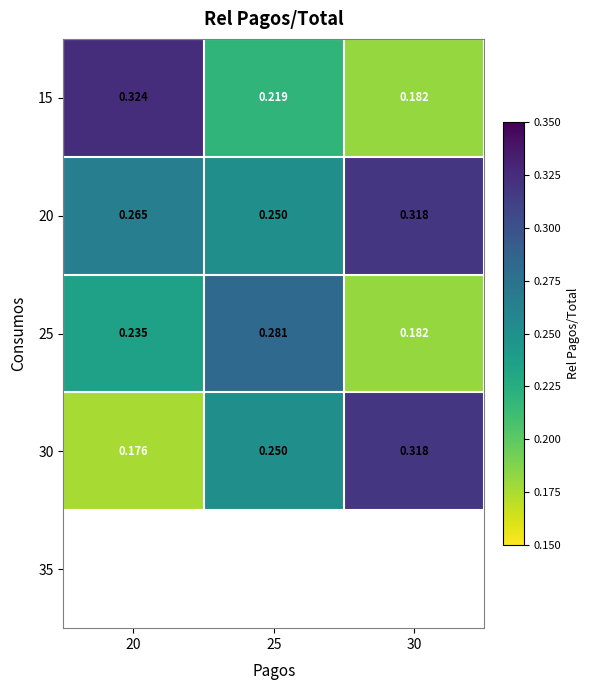

Is it true that 15 equals 0.2 at 25?

True